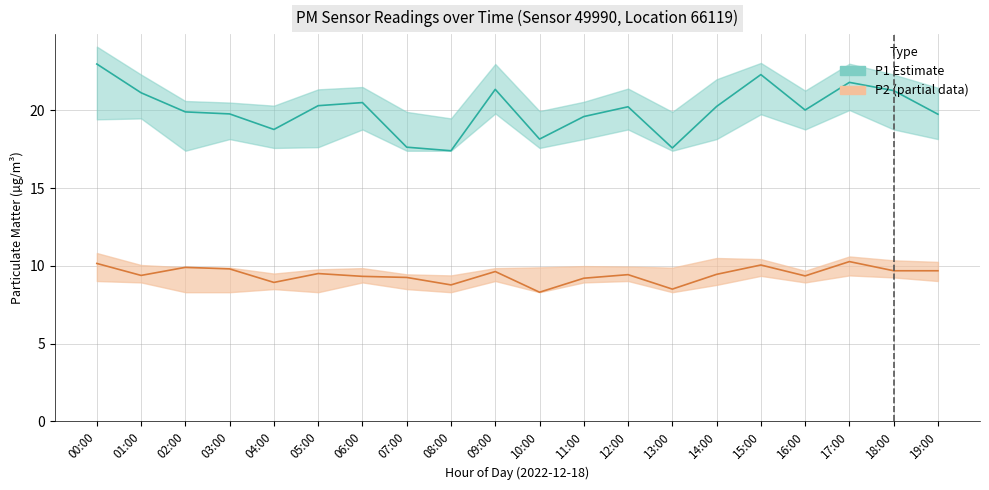

Reading left to right, extract all data points from this chart.

P1: 00:00=23.0	01:00=21.1	02:00=19.9	03:00=19.8	04:00=18.8	05:00=20.3	06:00=20.5	07:00=17.6	08:00=17.4	09:00=21.4	10:00=18.1	11:00=19.6	12:00=20.2	13:00=17.6	14:00=20.2	15:00=22.3	16:00=20.0	17:00=21.8	18:00=21.3	19:00=19.8
P2: 00:00=10.2	01:00=9.4	02:00=9.9	03:00=9.8	04:00=8.9	05:00=9.5	06:00=9.3	07:00=9.2	08:00=8.8	09:00=9.6	10:00=8.3	11:00=9.2	12:00=9.4	13:00=8.5	14:00=9.4	15:00=10.1	16:00=9.3	17:00=10.3	18:00=9.7	19:00=9.7